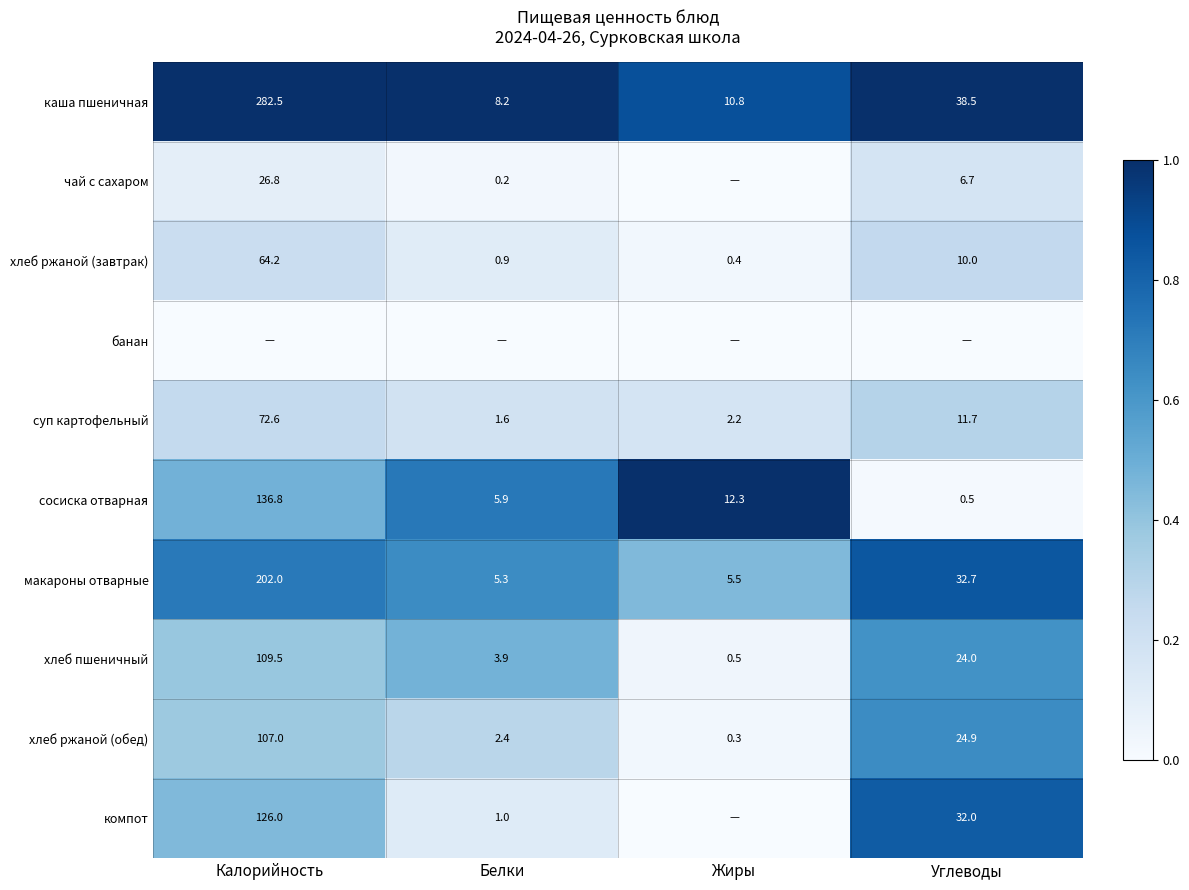

How many data points does each series have?

4